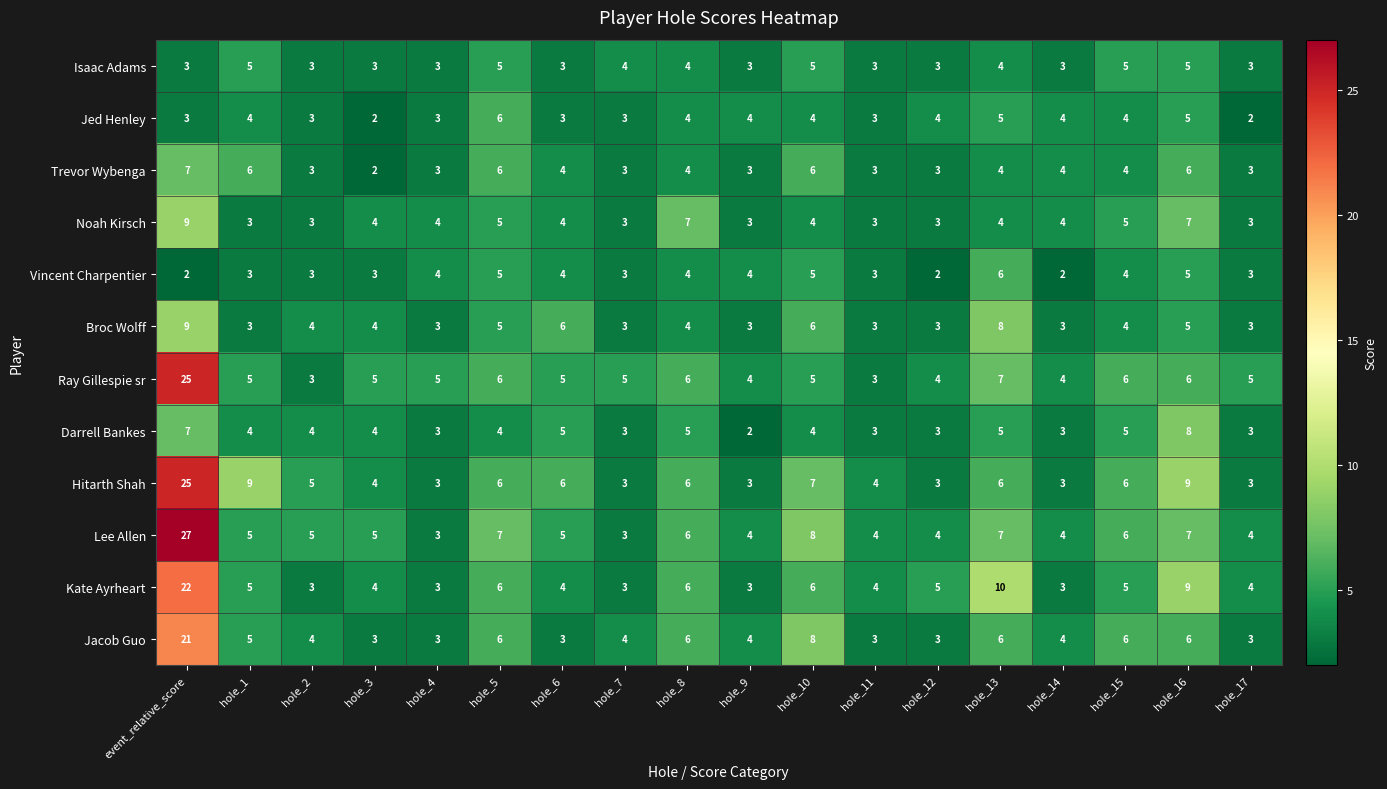

Which label corresponds to the largest value in the chart?

event_relative_score